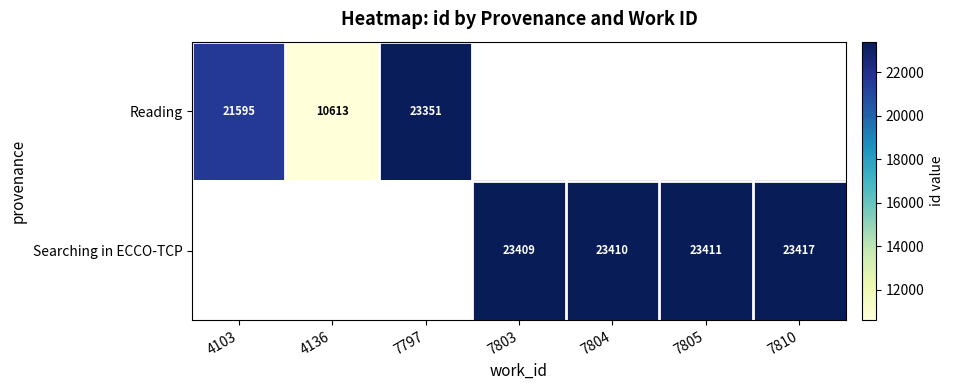

True or false: Reading has a value of 4233 at 4136.

False